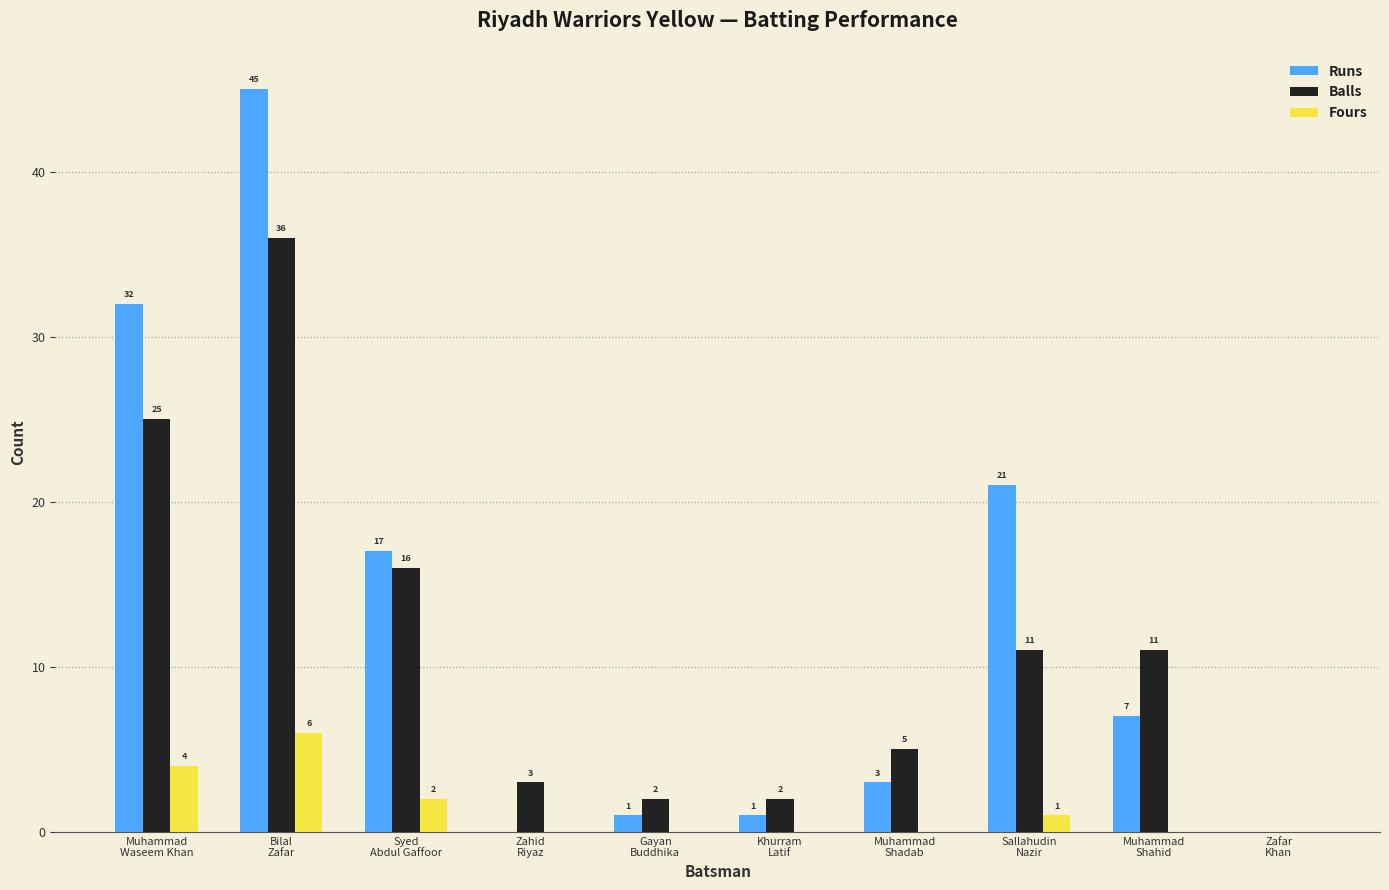

What is the sum of all Balls values?

111